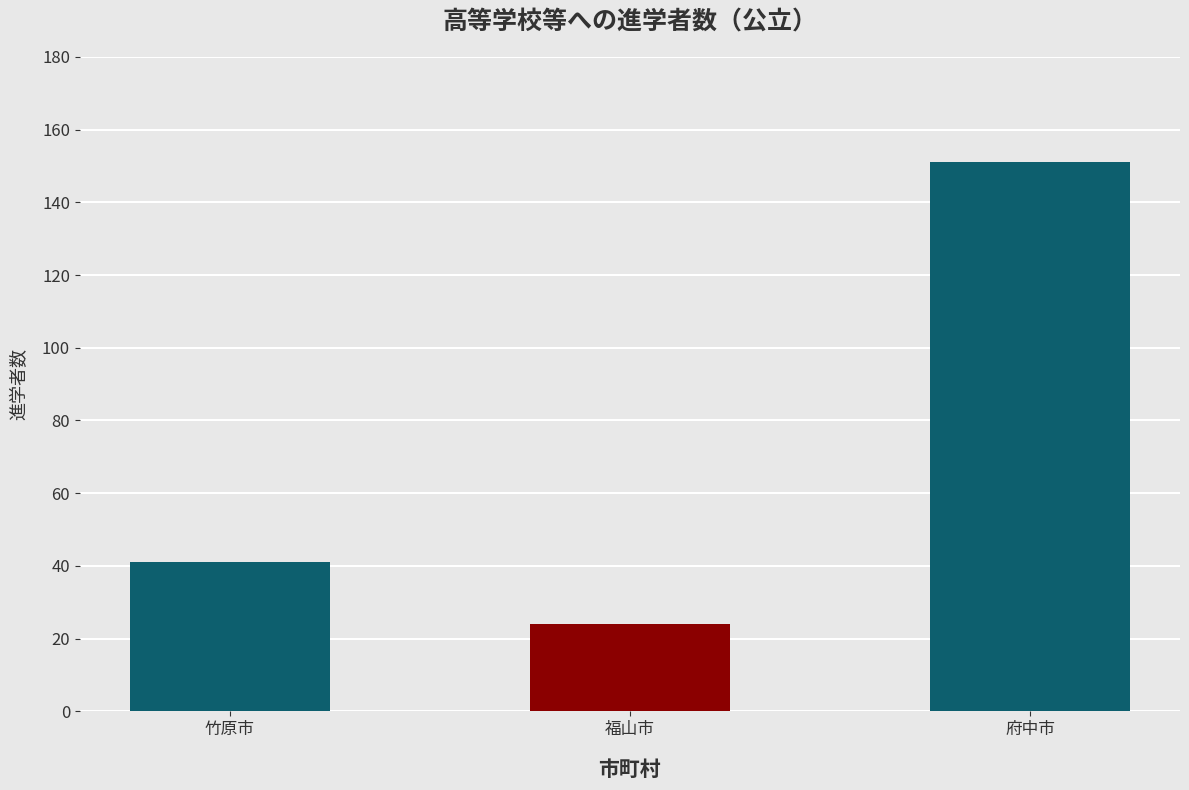

What is the greatest value displayed?

151